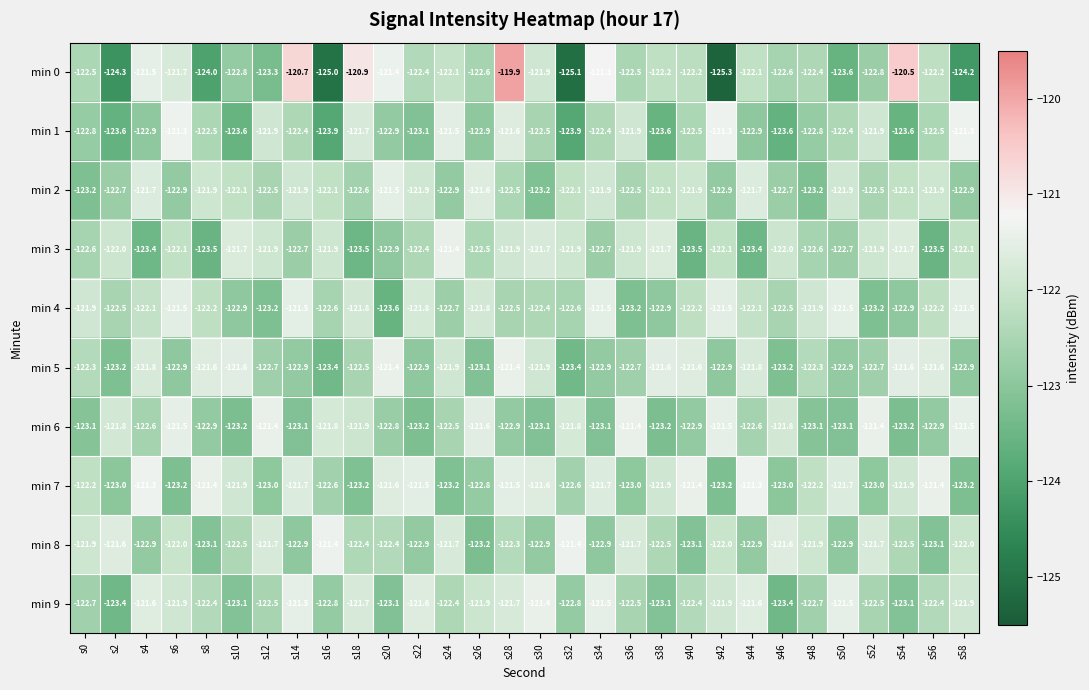

True or false: min 3 has a value of -41.5 at s54.

False